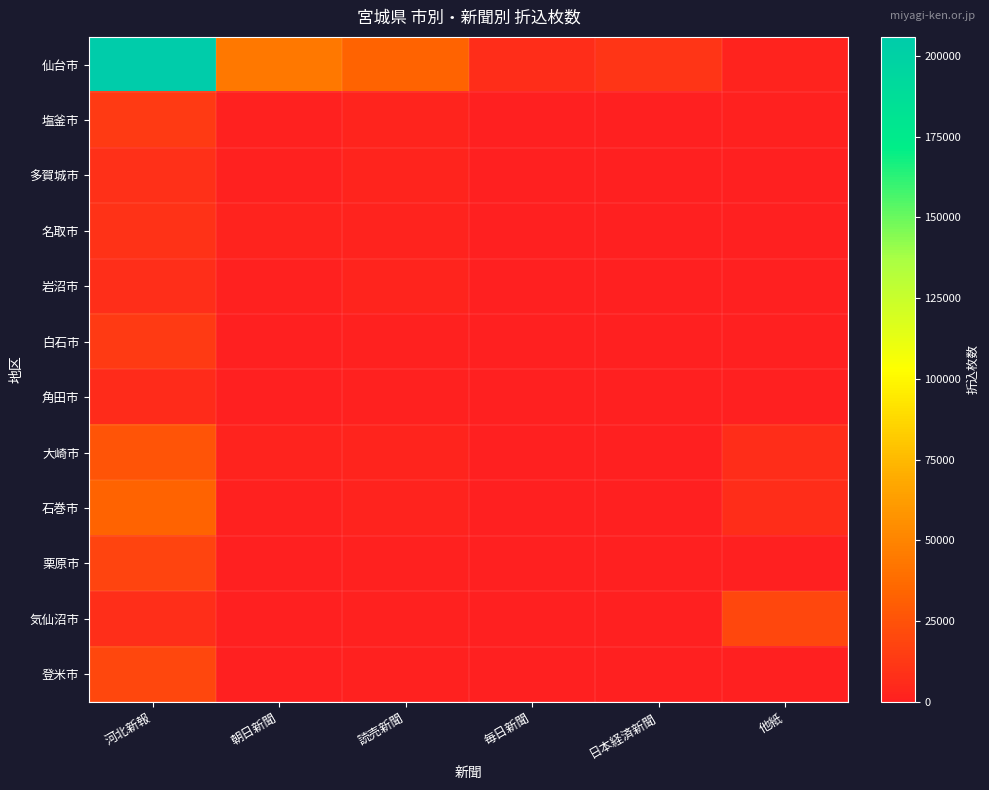

What is the spread (max minus min) of values at 他紙?

19420